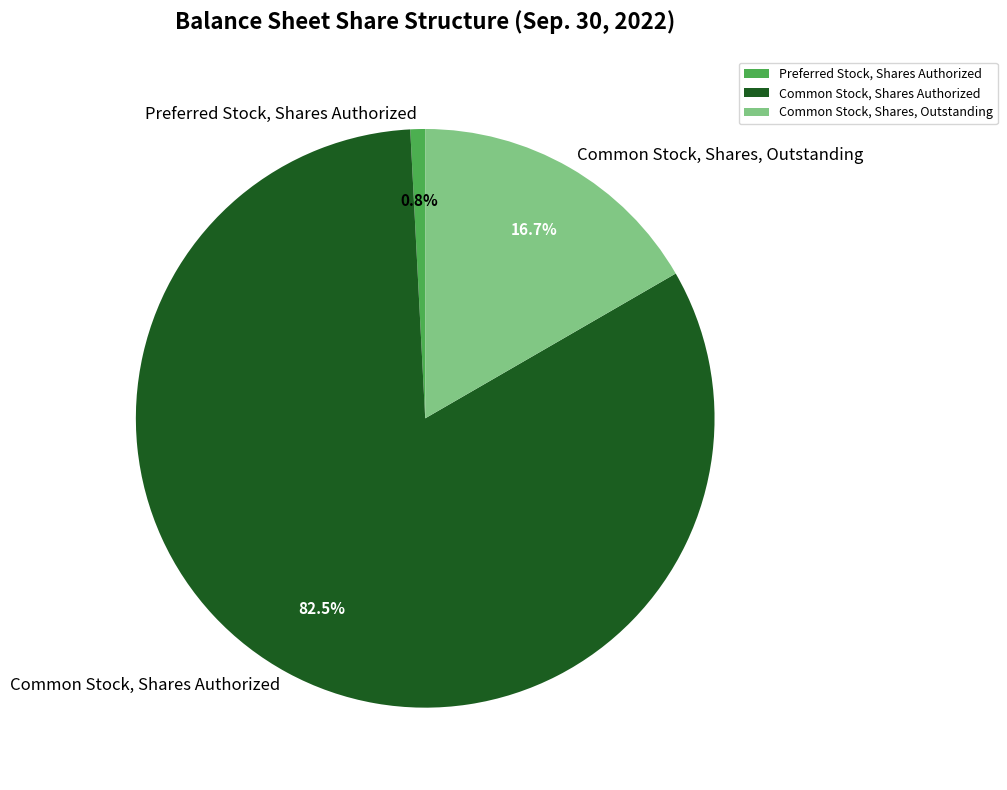

Which category accounts for the majority?

Common Stock, Shares Authorized